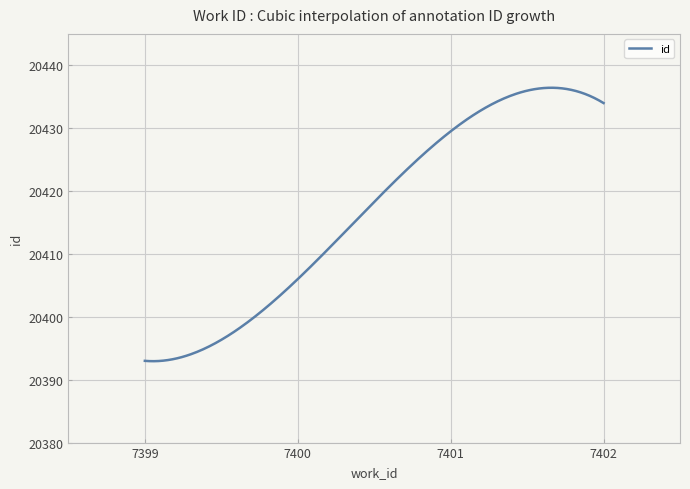

What is the difference between the maximum and minimum values?

43.5